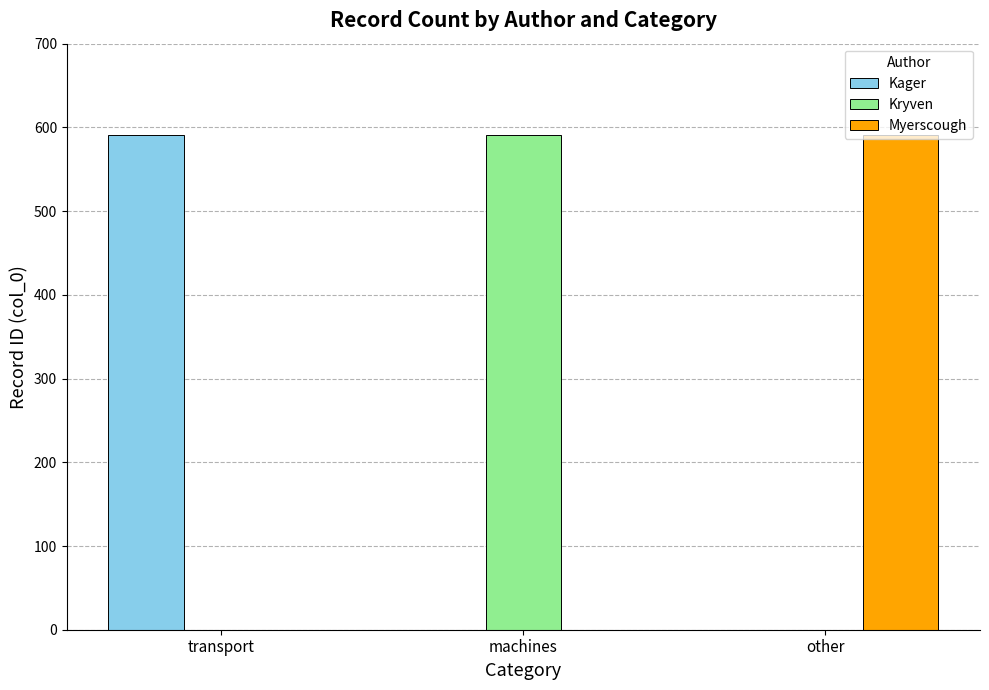

At which label does Kager reach its peak?

transport